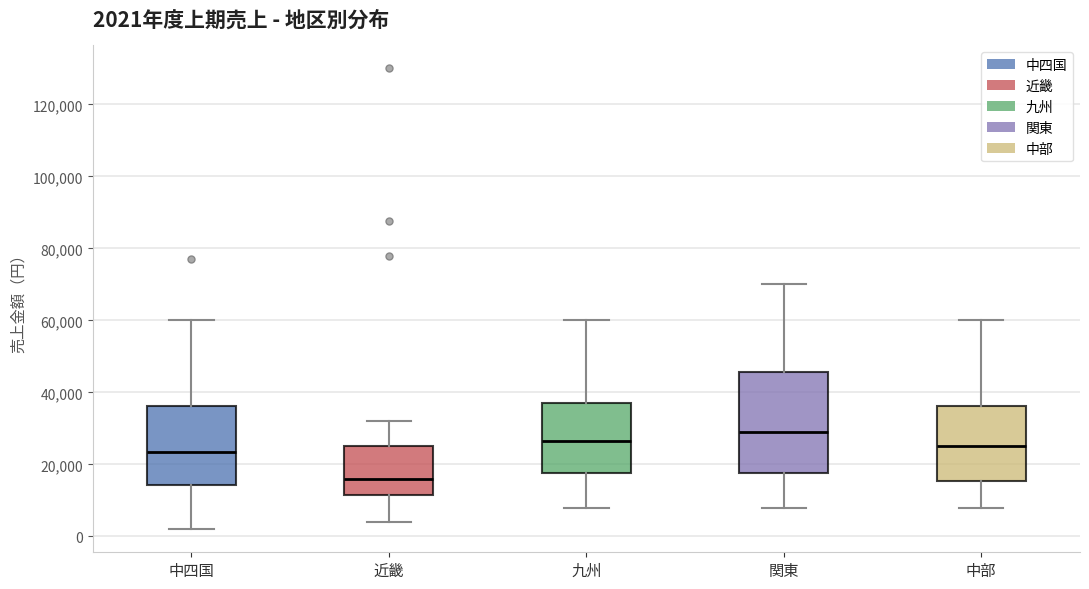

Which box's median line is the lowest?

近畿